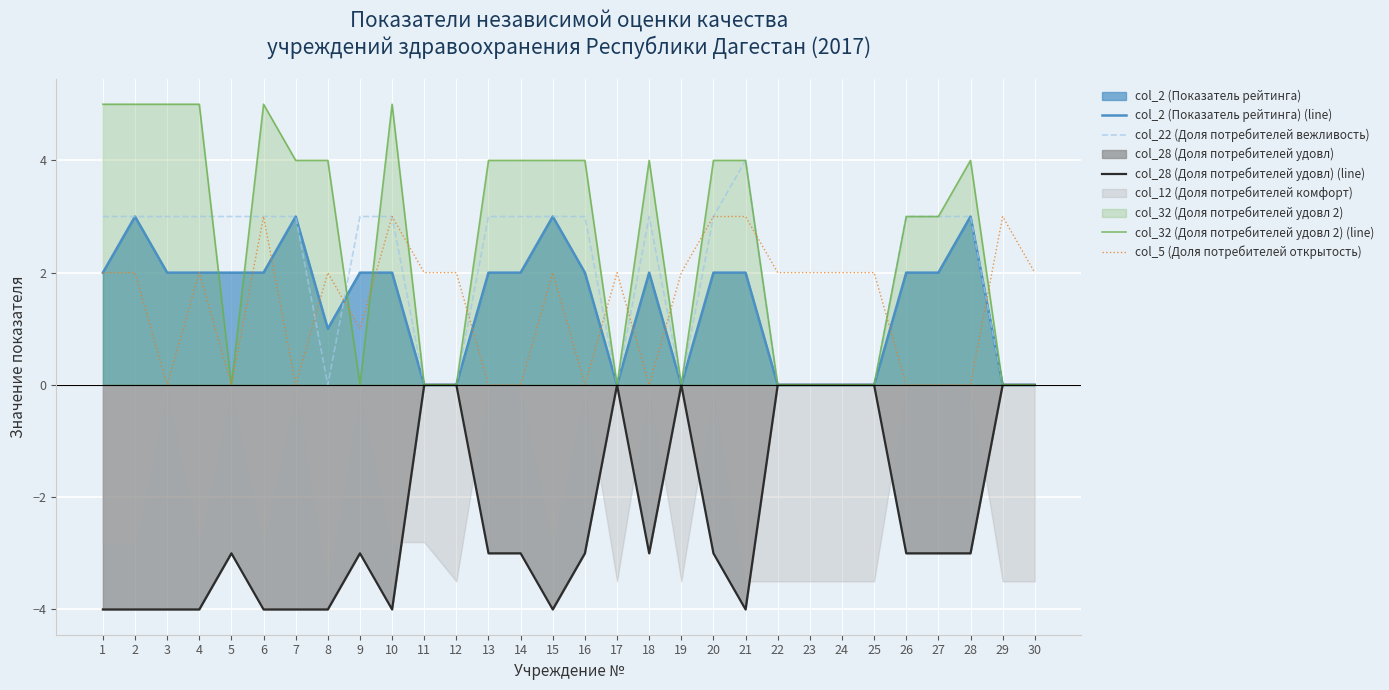

True or false: col_22 (Доля потребителей вежливость) and col_32 (Доля потребителей удовл 2) (line) cross at least once.

True